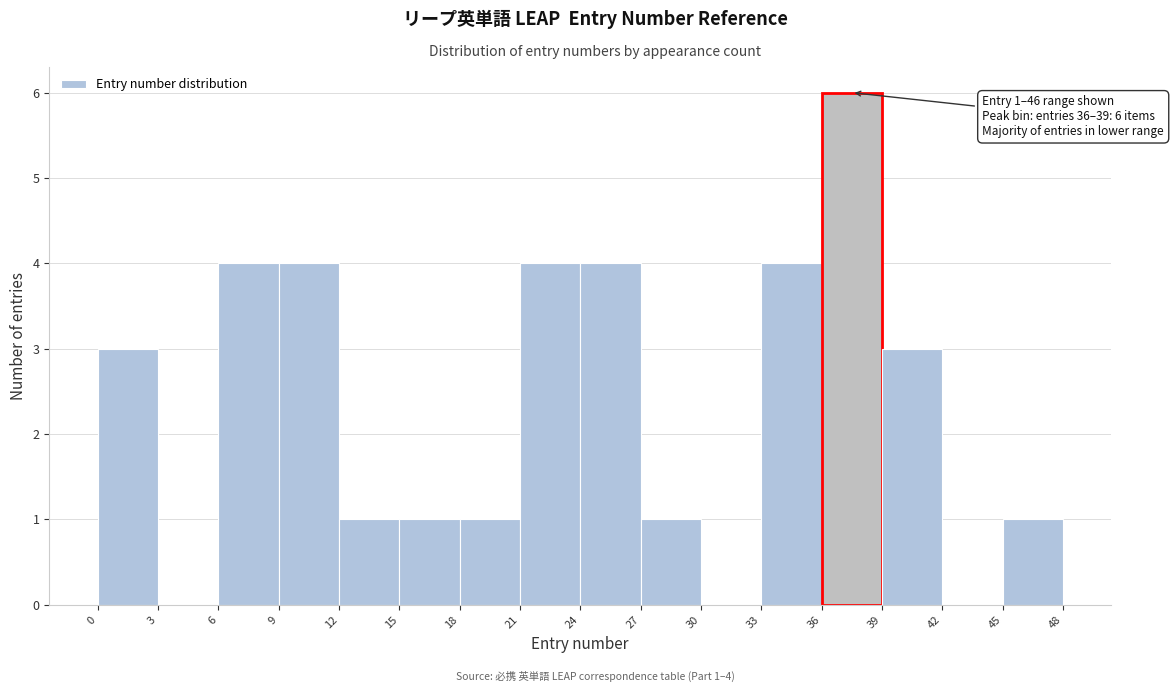

Over which range of the x-axis is the bar tallest?

36 to 39